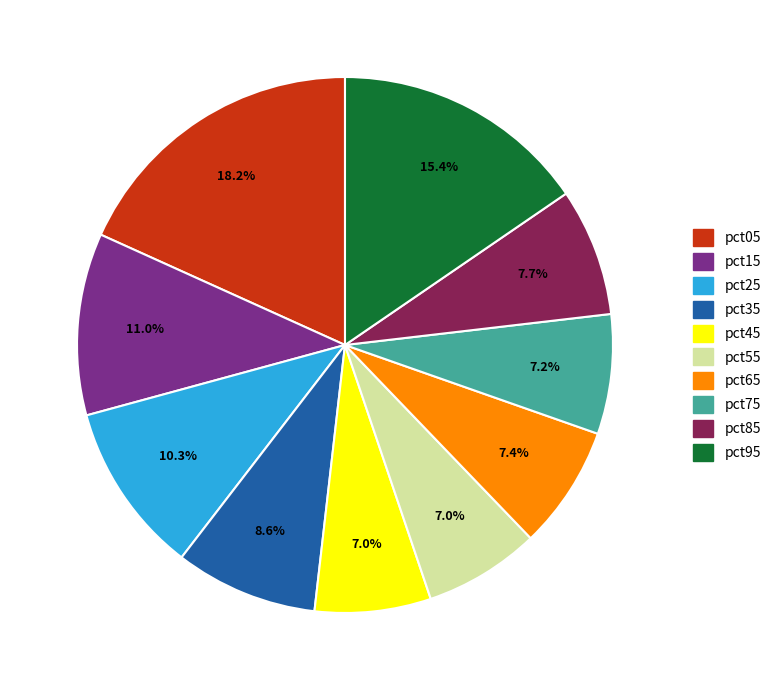

To the nearest percent, what is the average slice percentage?

10%